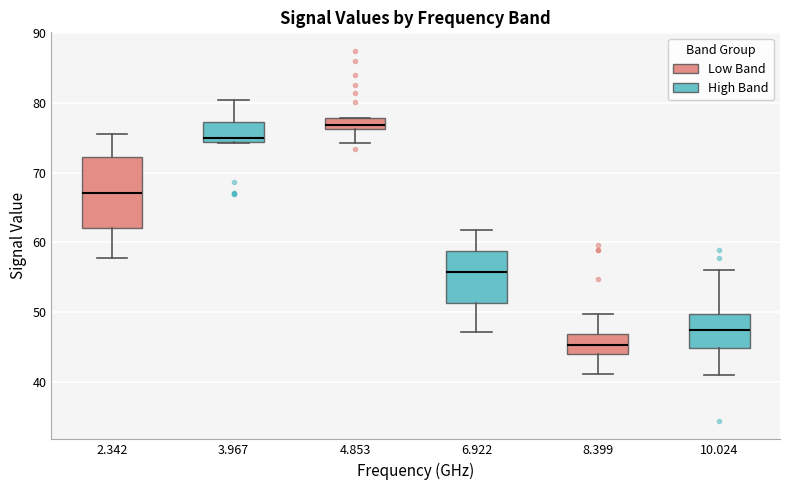

Where is the lower edge of the box at x = 2.342 on the y-axis? The values are not printed on the chart, so give them approximately, as read against the axis.

62